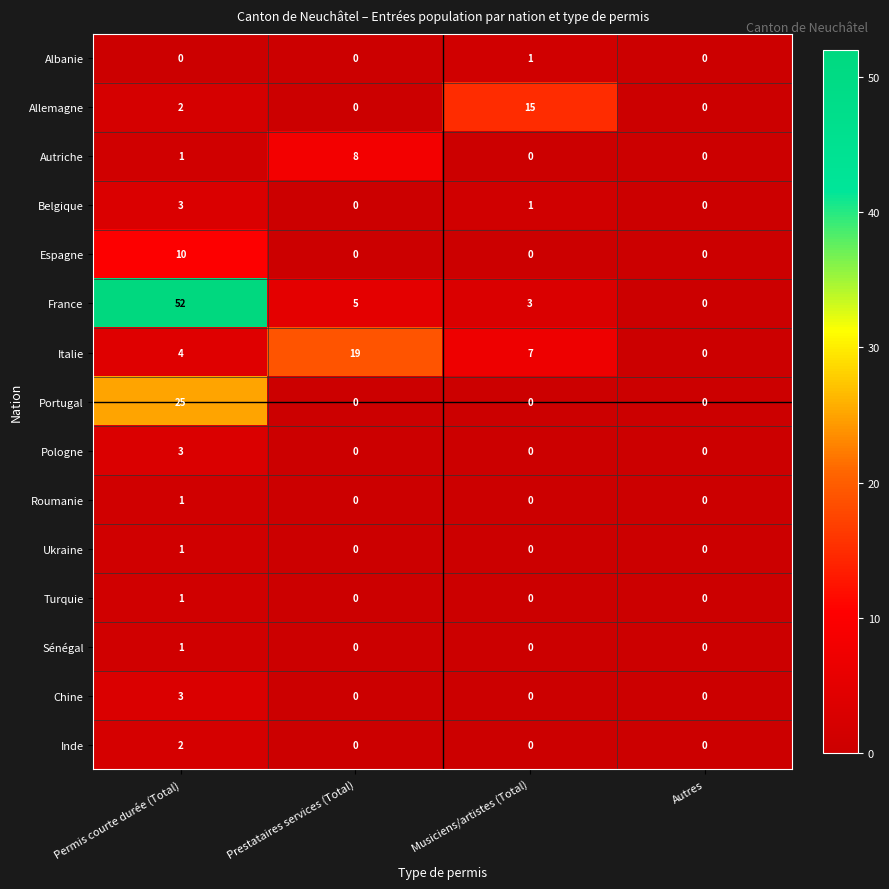

Which series has the largest total across all categories?

France